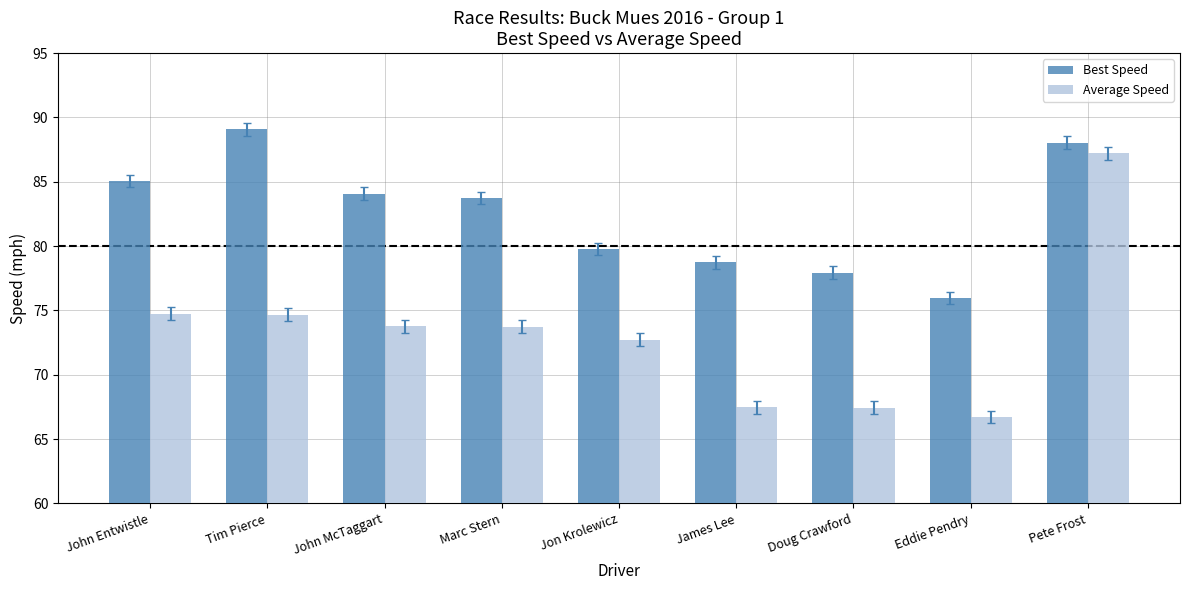

What is the difference between the maximum and minimum values in the Average Speed series?

20.5